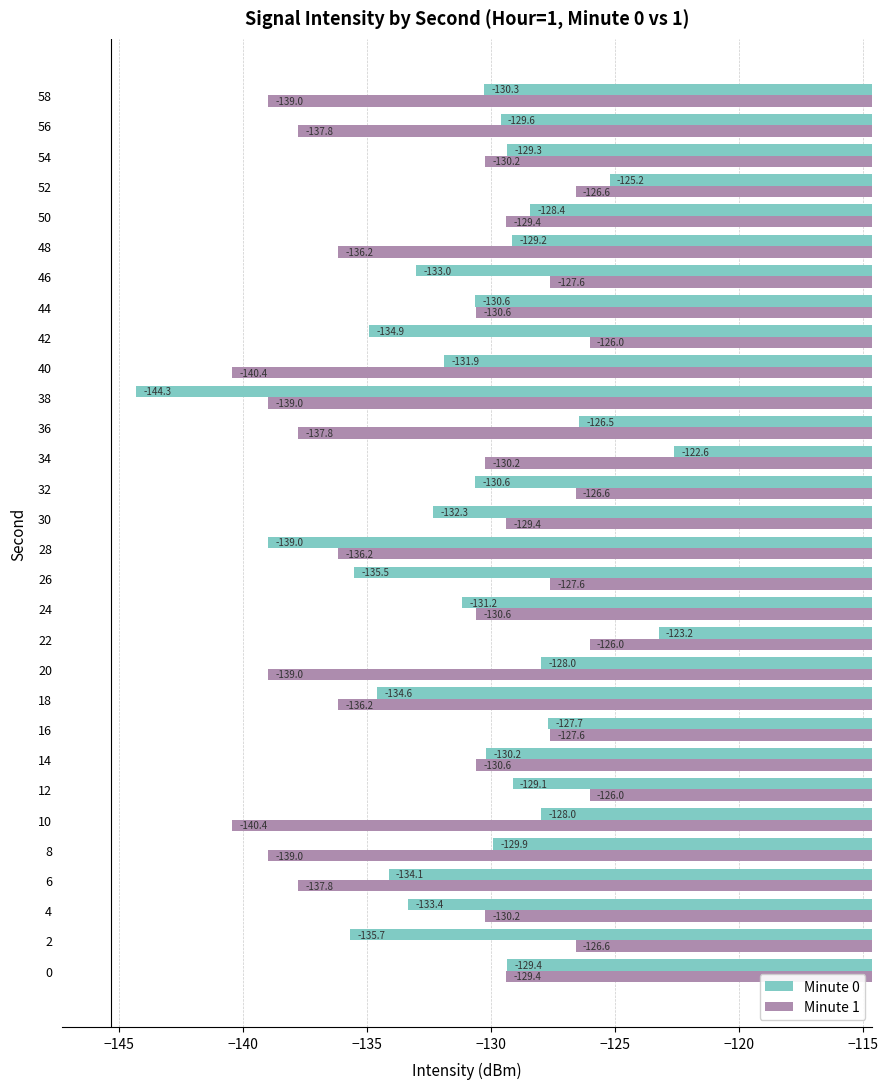

What is the average value of the Minute 0 series?

-130.9